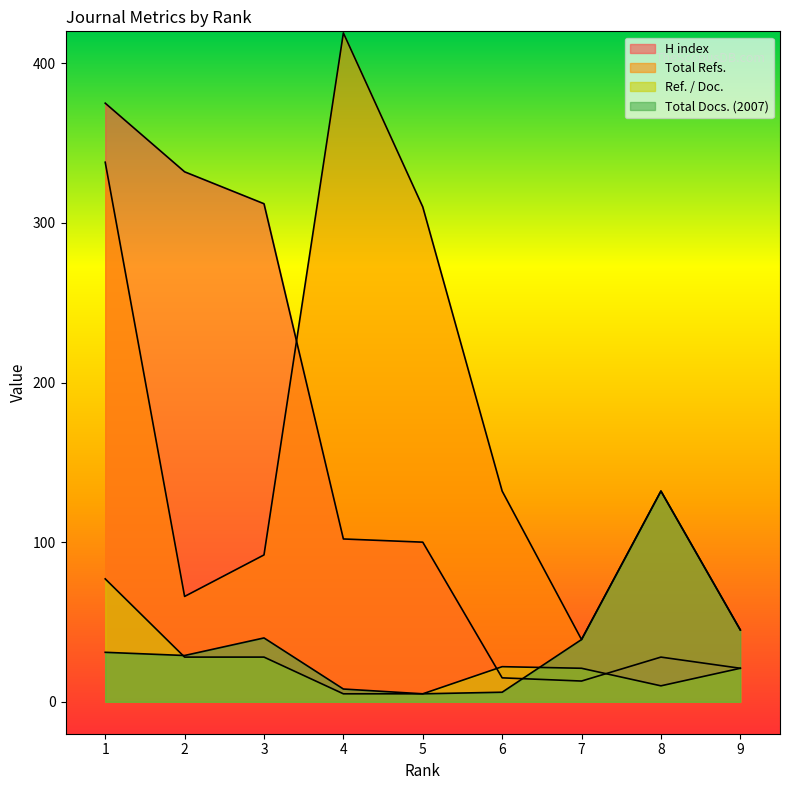

True or false: Ref. / Doc. and Total Refs. cross at least once.

False